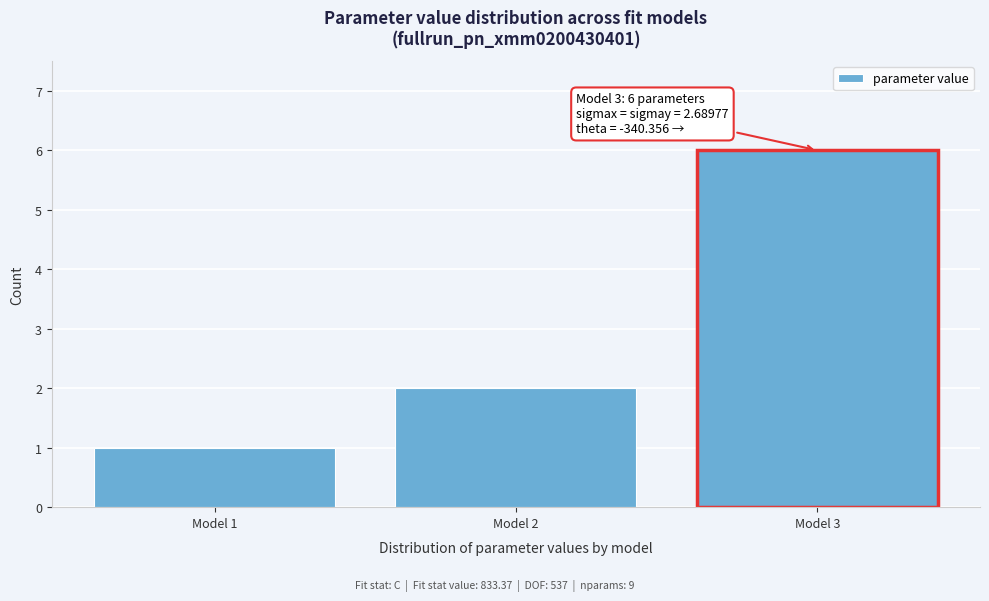

Reading left to right, what are all the values shown in this chart?

Model 1=1	Model 2=2	Model 3=6